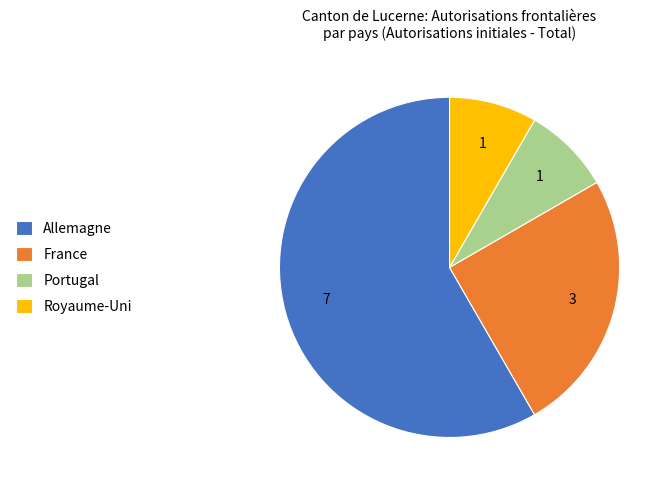

Is the sum of Portugal and Royaume-Uni greater than half?

No